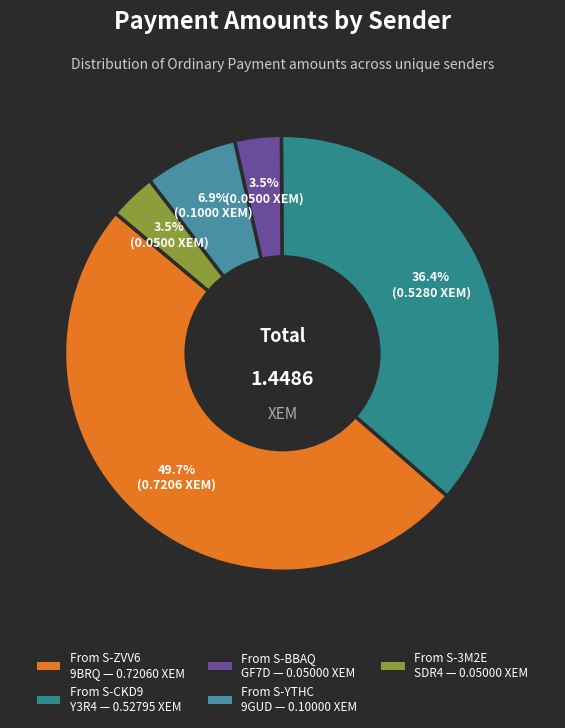

To the nearest percent, what is the difference between the largest and smallest slice percentages?

46%